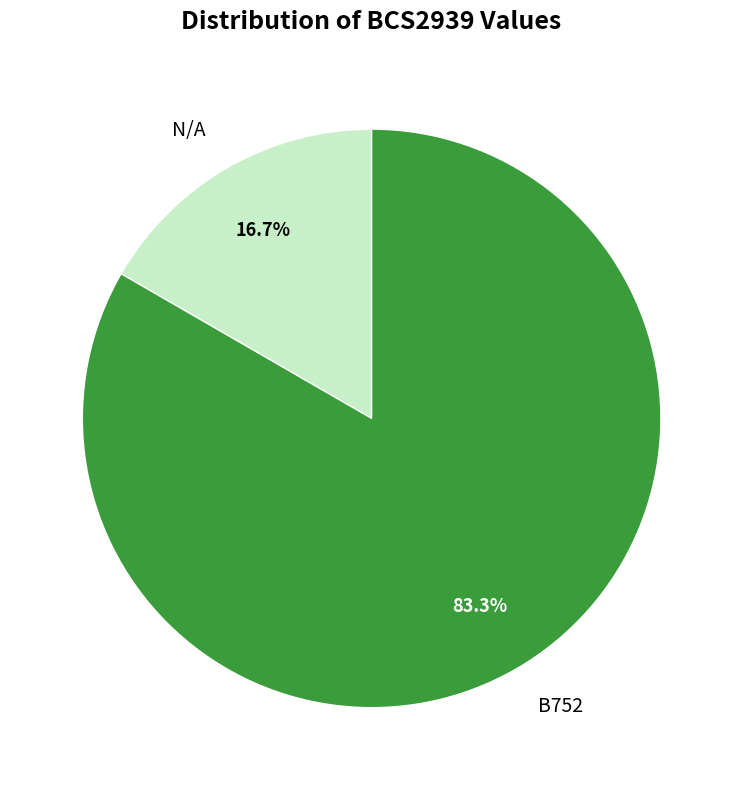

Rank the categories by value from highest to lowest.

B752, N/A